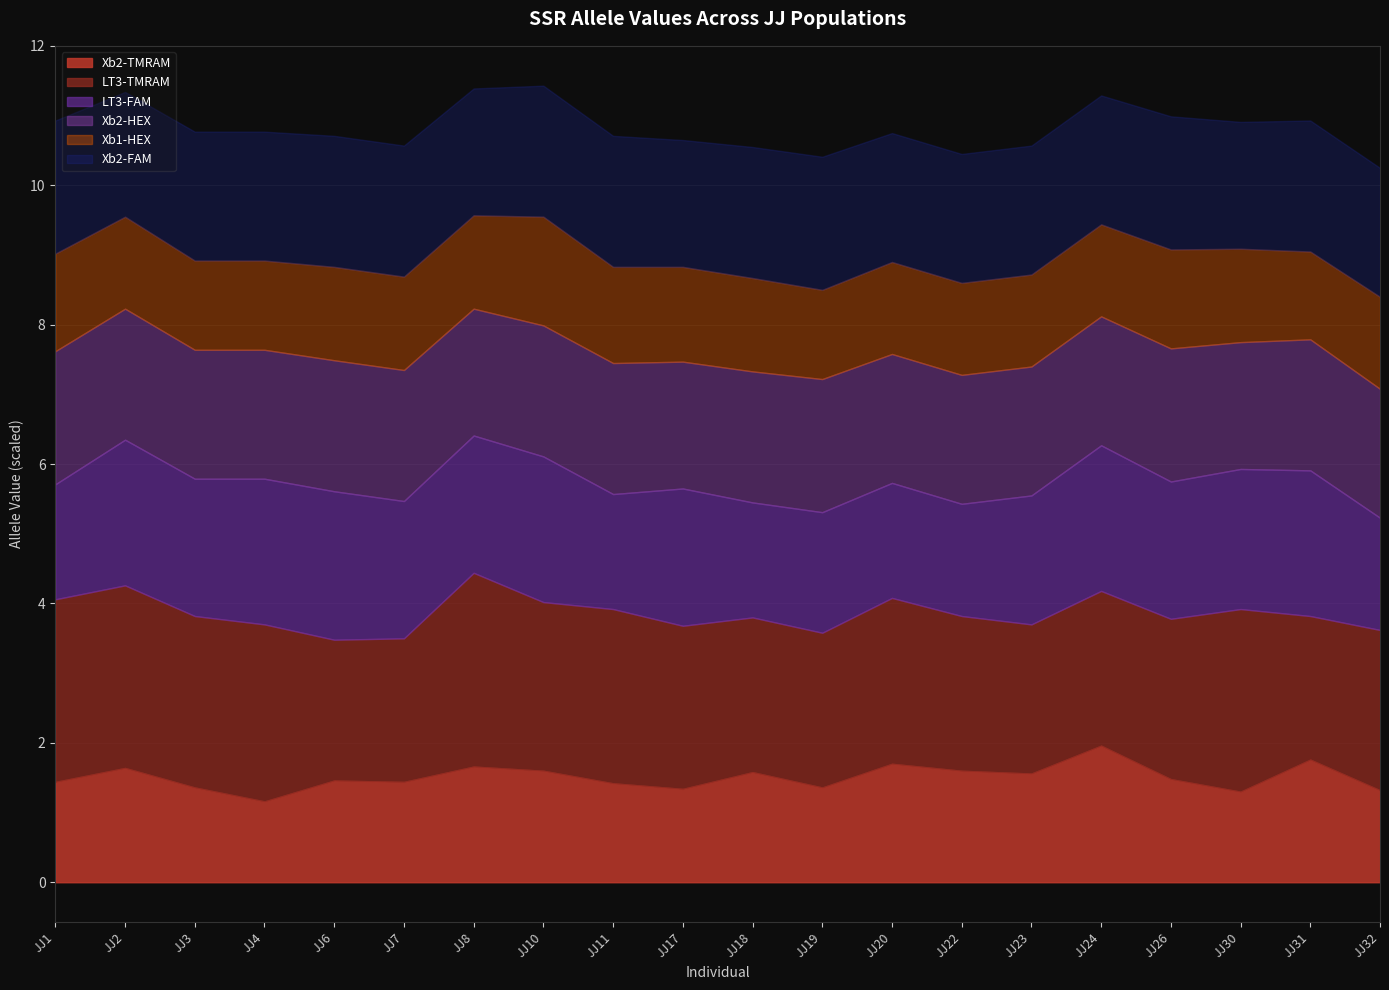

True or false: Xb2-FAM and LT3-TMRAM cross at least once.

False